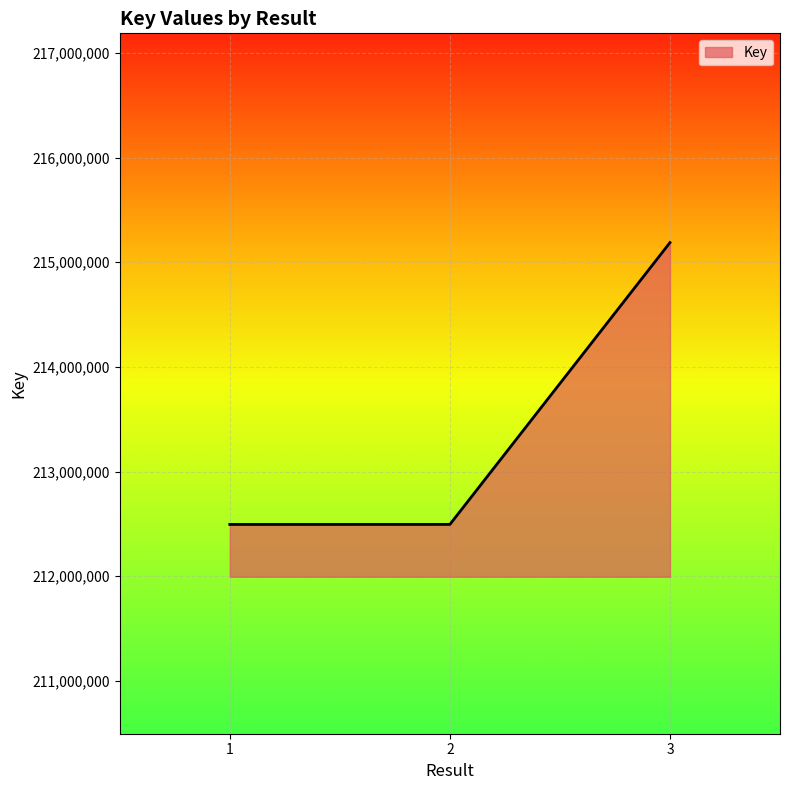

What is the greatest value displayed?

215187733